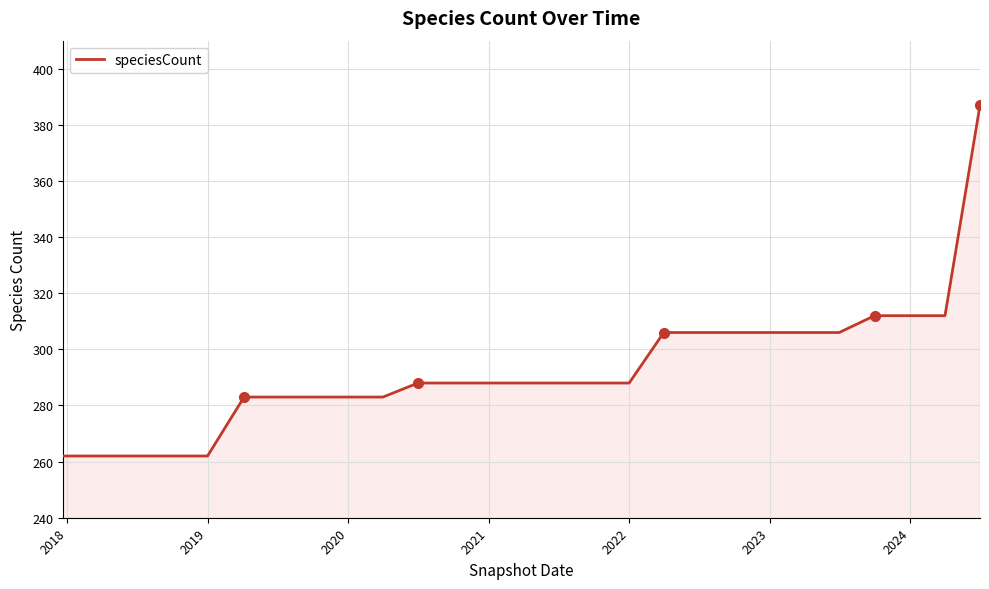

What is the minimum value shown in the chart?

262